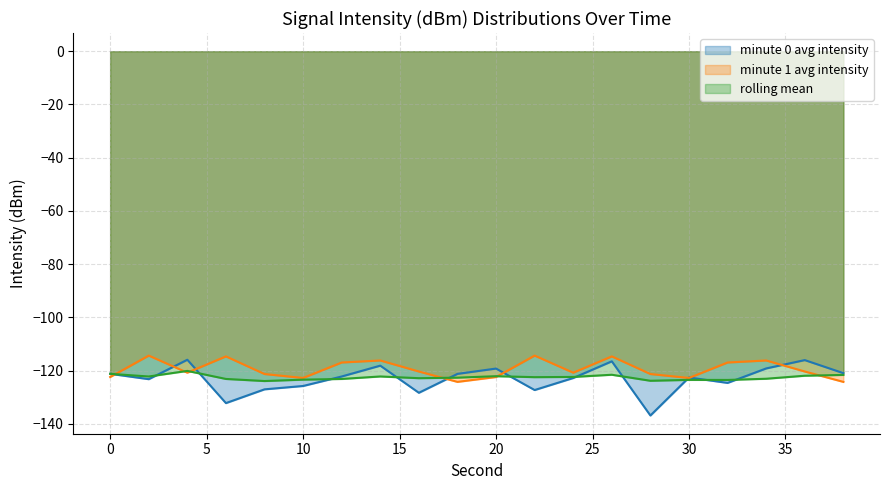

Between 18 and 32, which is larger?

18